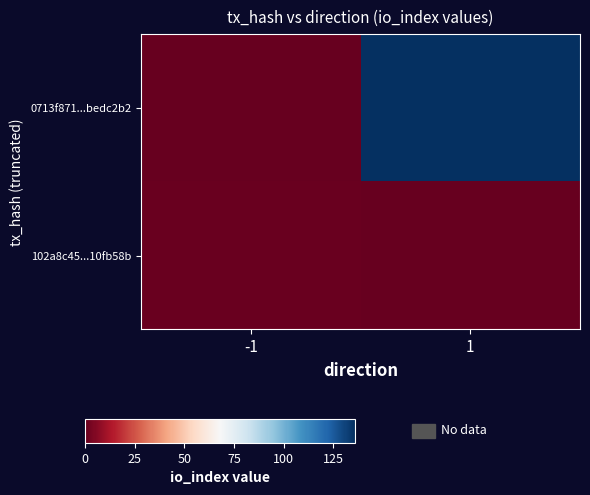

Which series has the largest range (max minus min)?

0713f871...bedc2b2